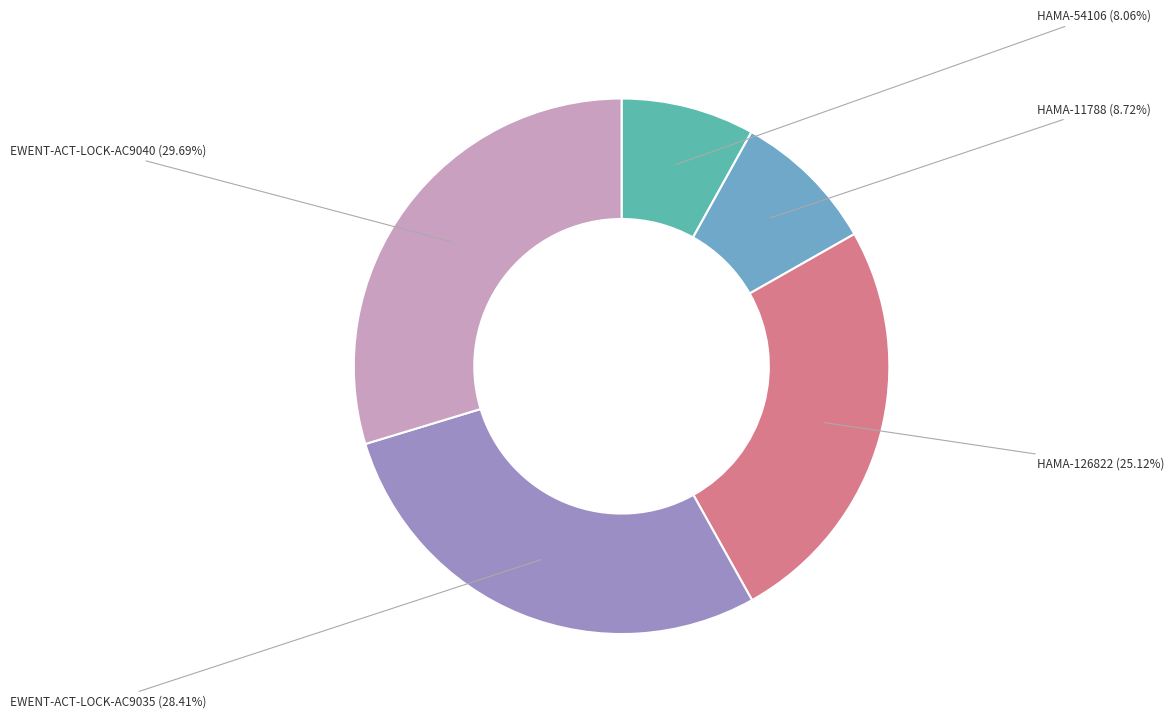

To the nearest percent, what is the difference between the HAMA-126822 and HAMA-11788 slice percentages?

16%